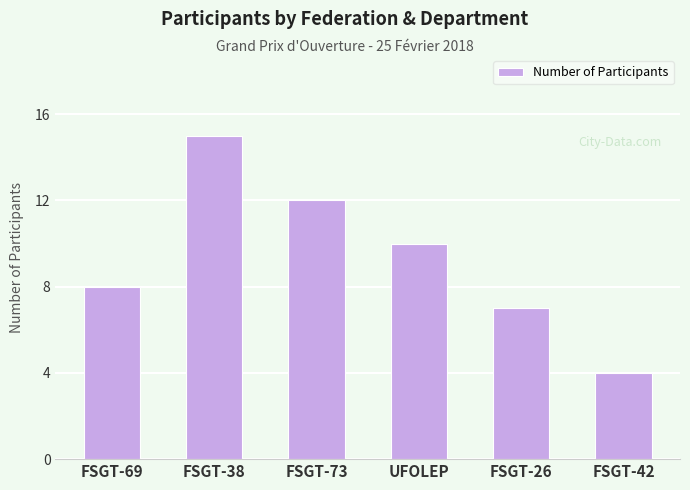

What position from the right is UFOLEP?

3